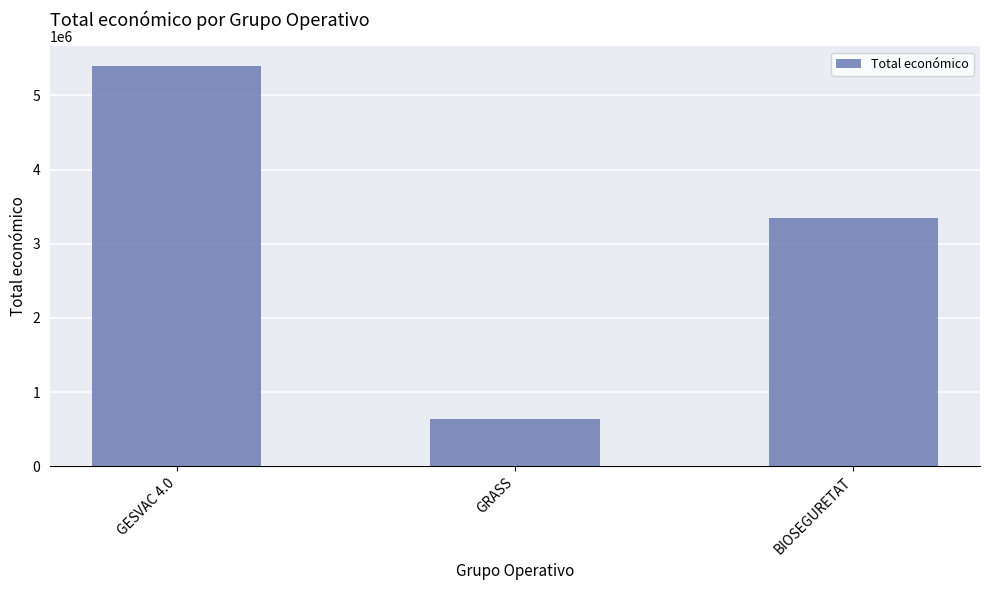

List the labels in order of value, smallest first.

GRASS, BIOSEGURETAT, GESVAC 4.0